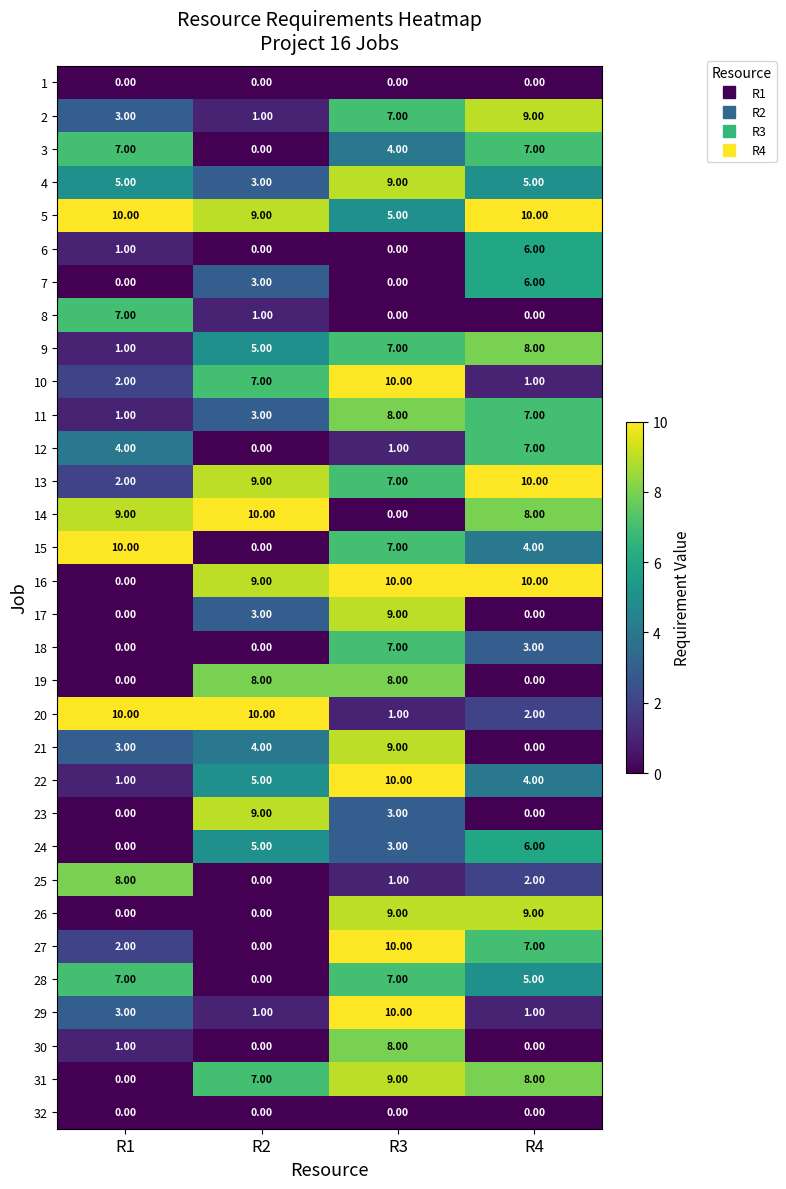

What is the maximum value shown in the chart?

10